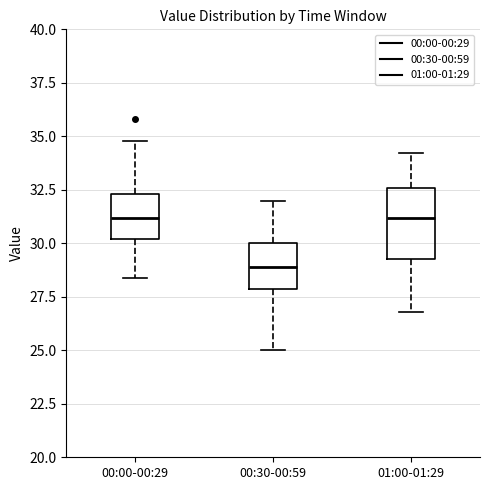

Which box has the lowest median line?

00:30-00:59